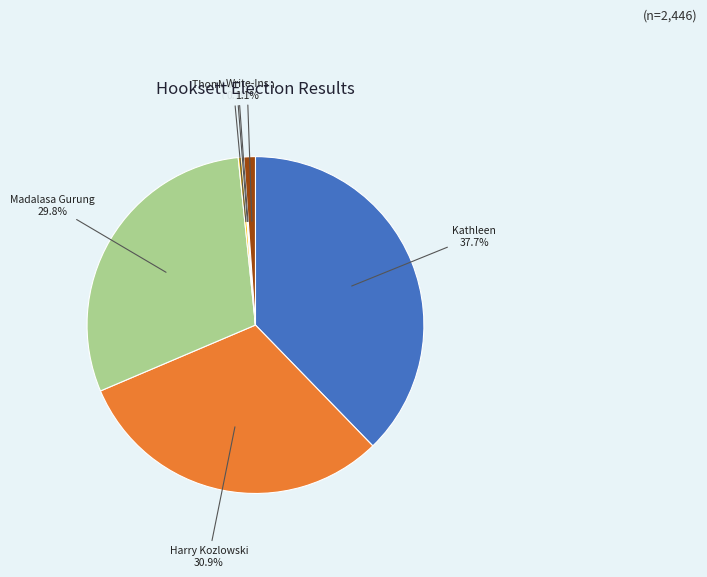

Does any single category account for the majority?

No